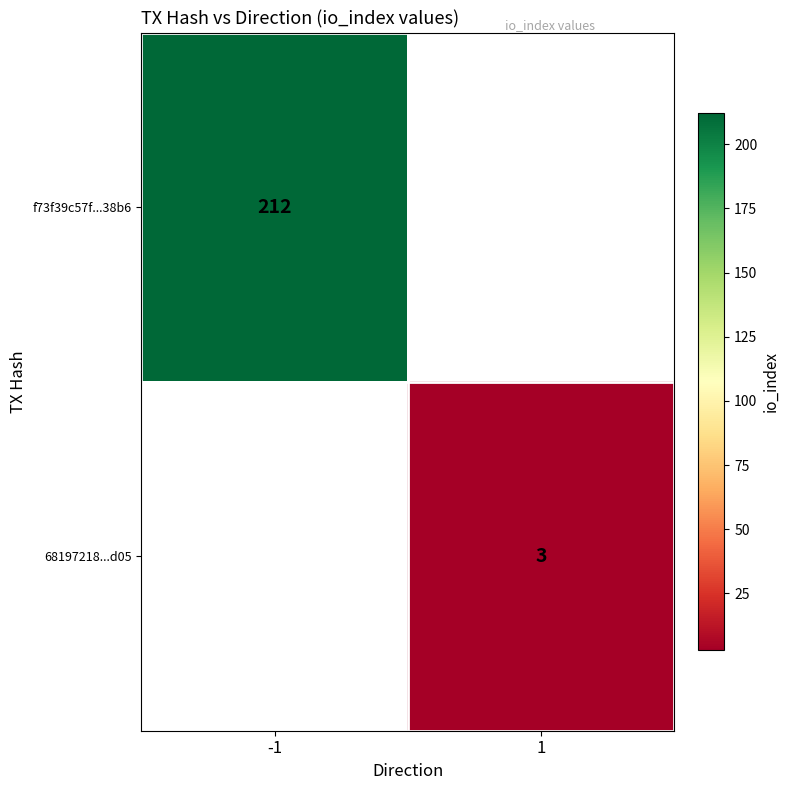

Is it true that f73f39c57f...38b6 equals 212 at -1?

True